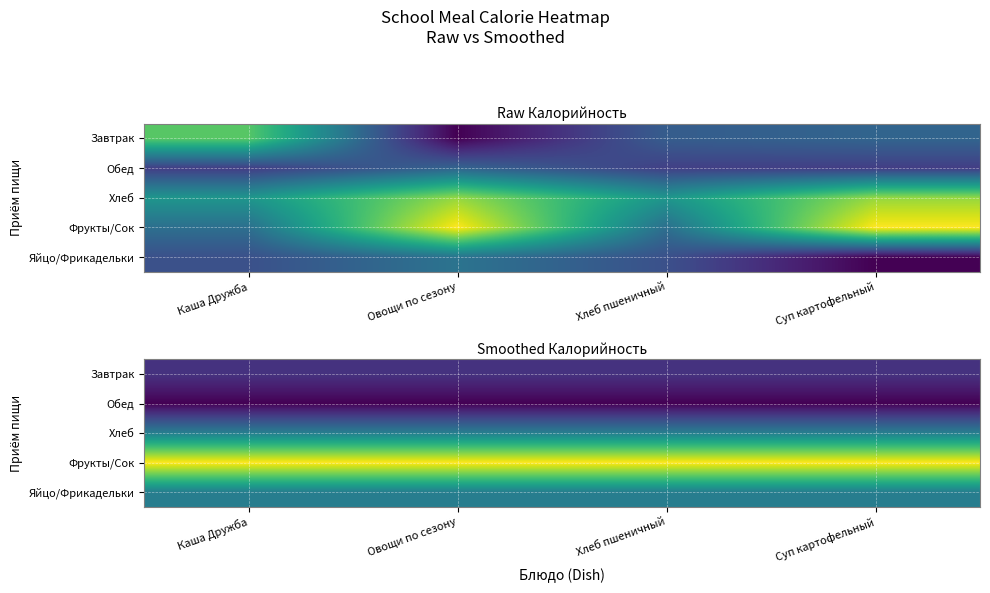

Which has a higher value, Суп картофельный or Овощи по сезону?

Суп картофельный